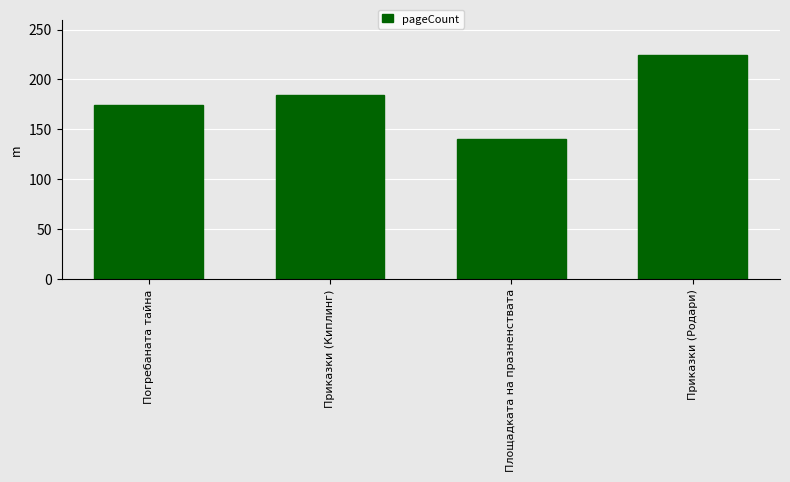

Reading left to right, transcribe all the data shown in this chart.

174	184	140	224